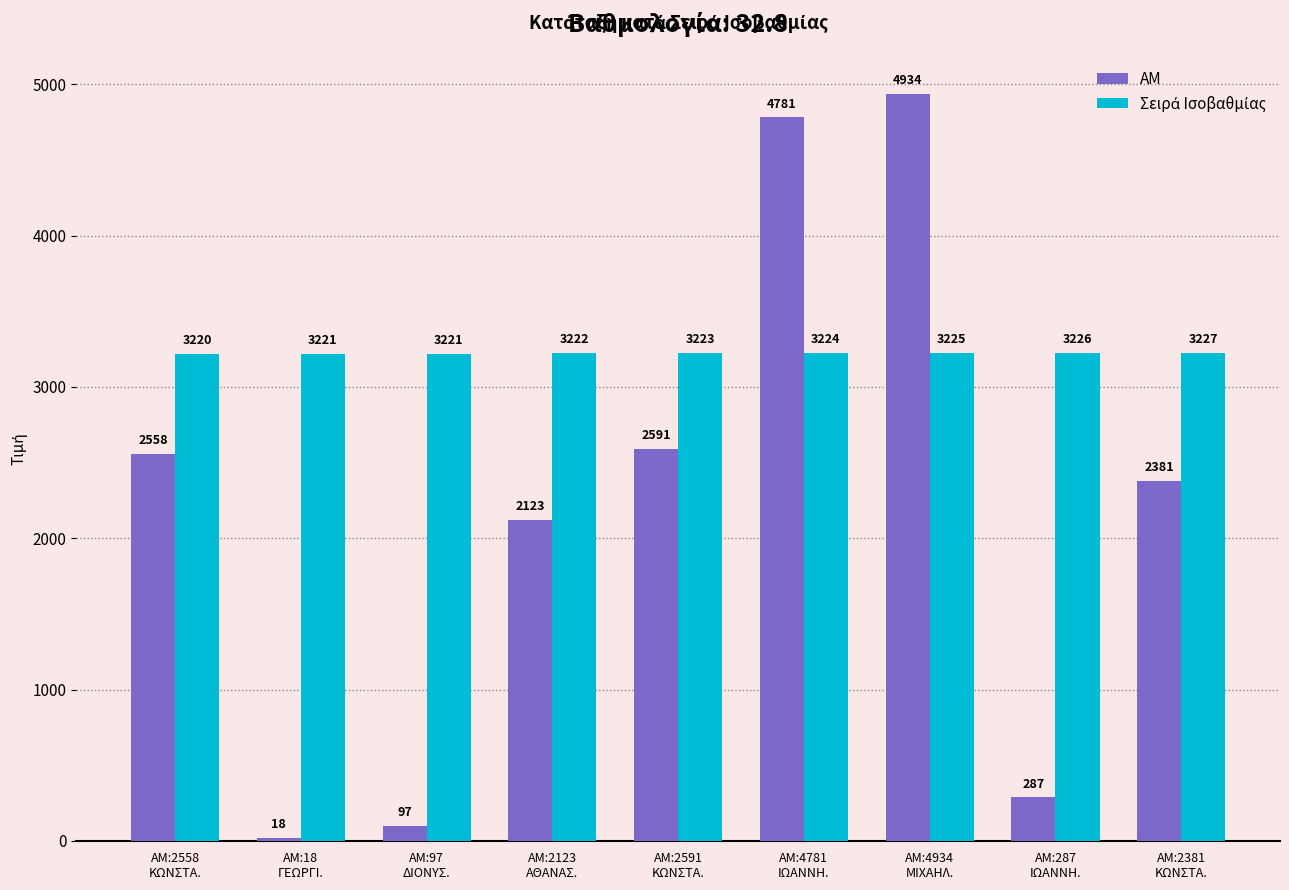

What is the label of the 9th bar from the left?

ΑΜ:2381
ΚΩΝΣΤΑ.